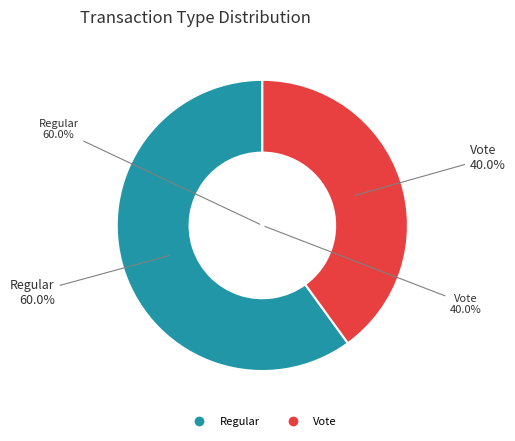

To the nearest percent, what percentage of the pie is Vote?

40%